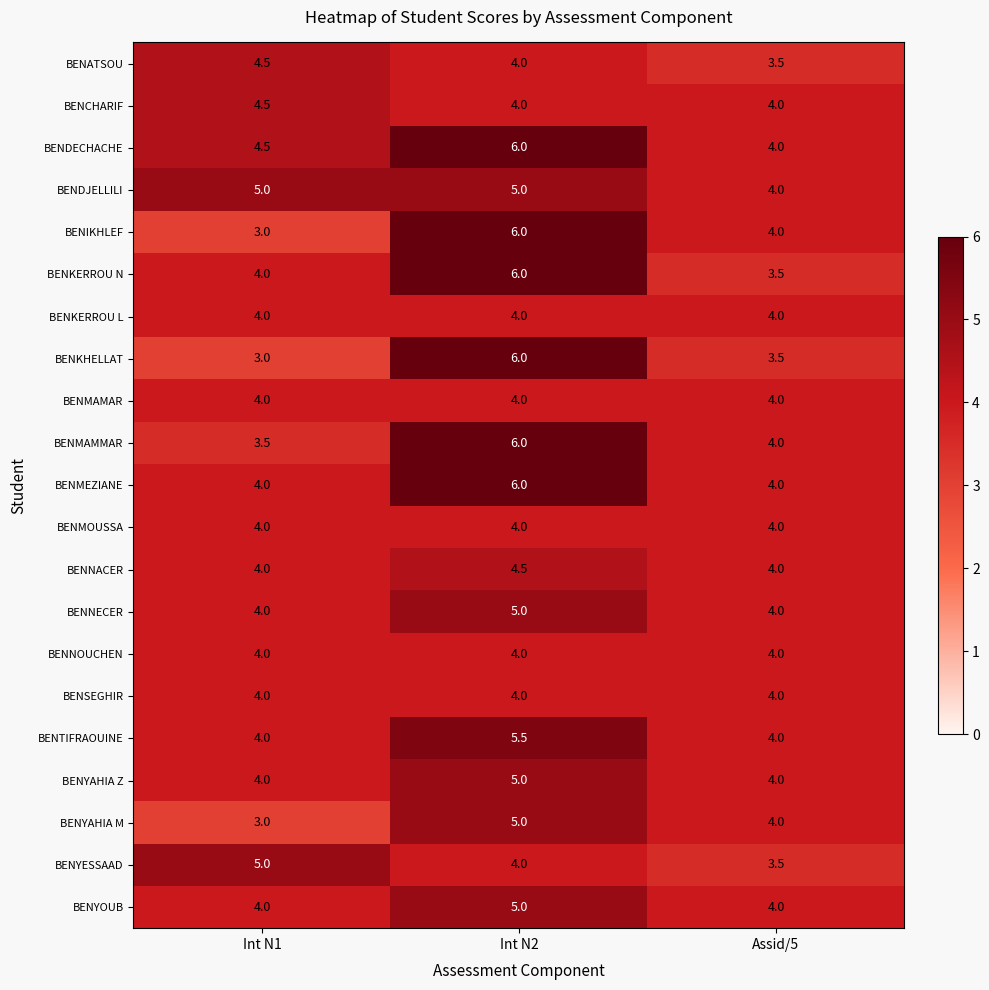

At which category is the sum across all series the highest?

Int N2